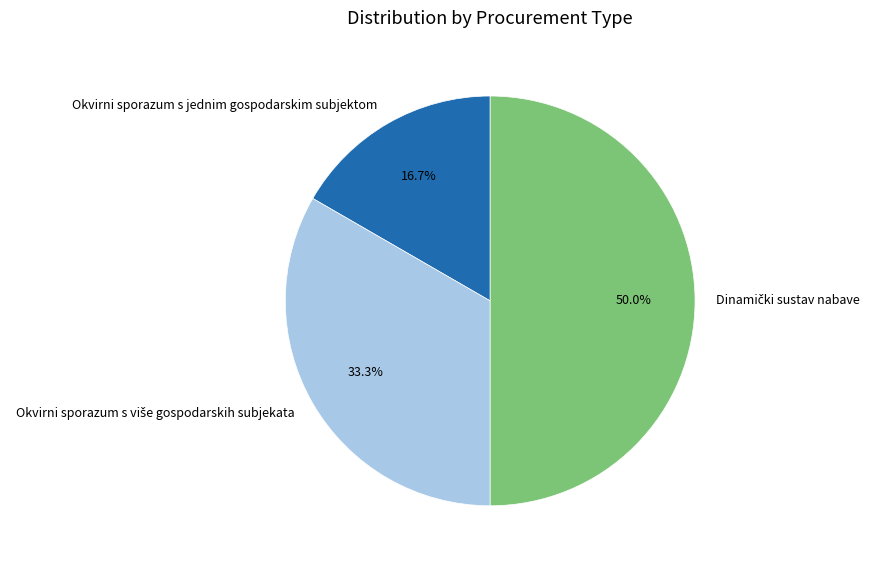

The Okvirni sporazum s jednim gospodarskim subjektom slice represents 28% of the pie. True or false?

False